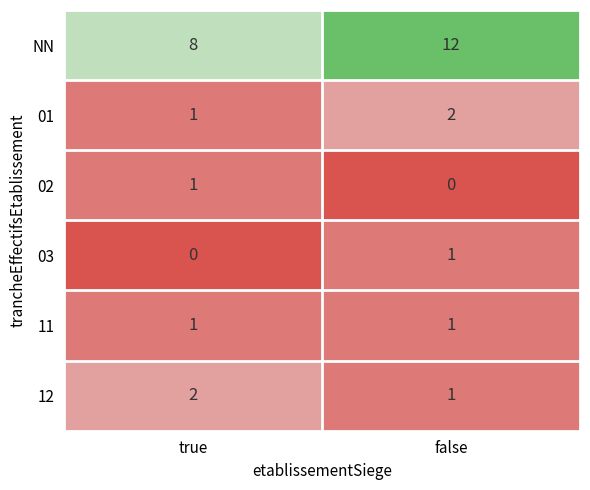

True or false: 02 has a value of 1 at true.

True